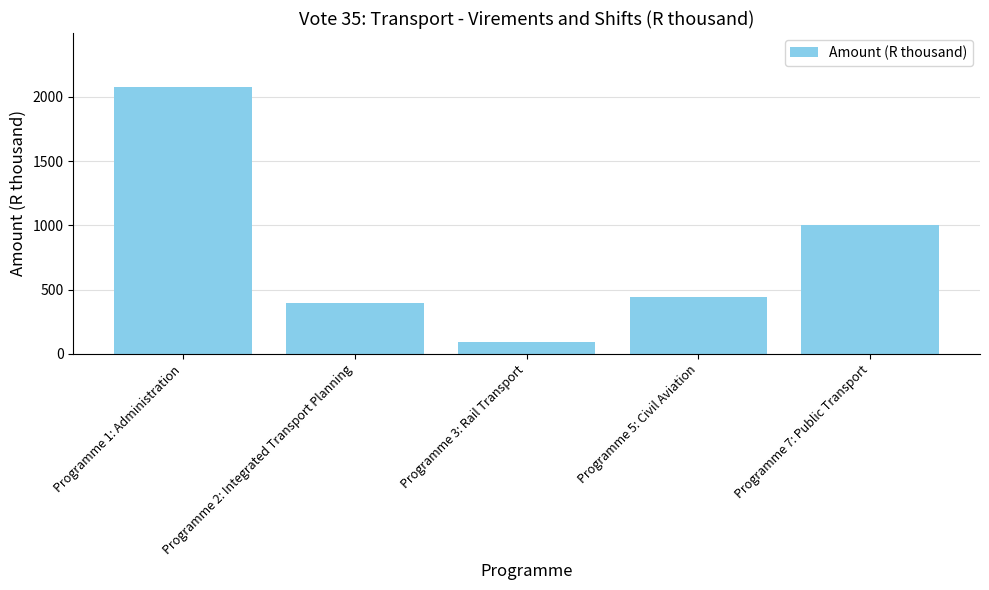

What is the difference between the values at Programme 2: Integrated Transport Planning and Programme 7: Public Transport?

600